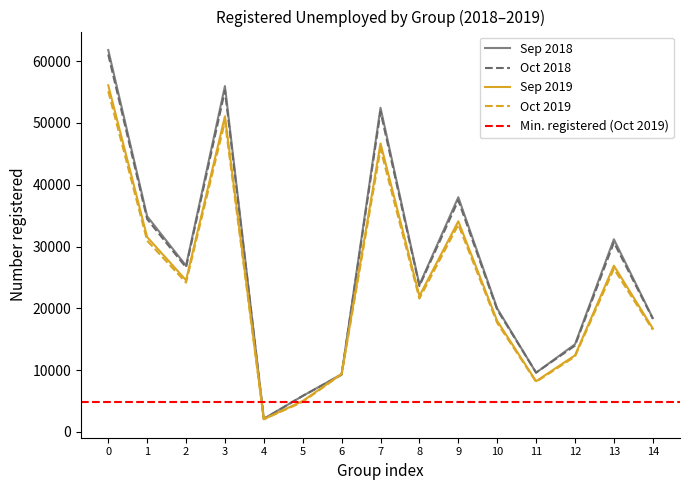

Which series ends up on top after the final intersection of Sep 2019 and Oct 2018?

Oct 2018